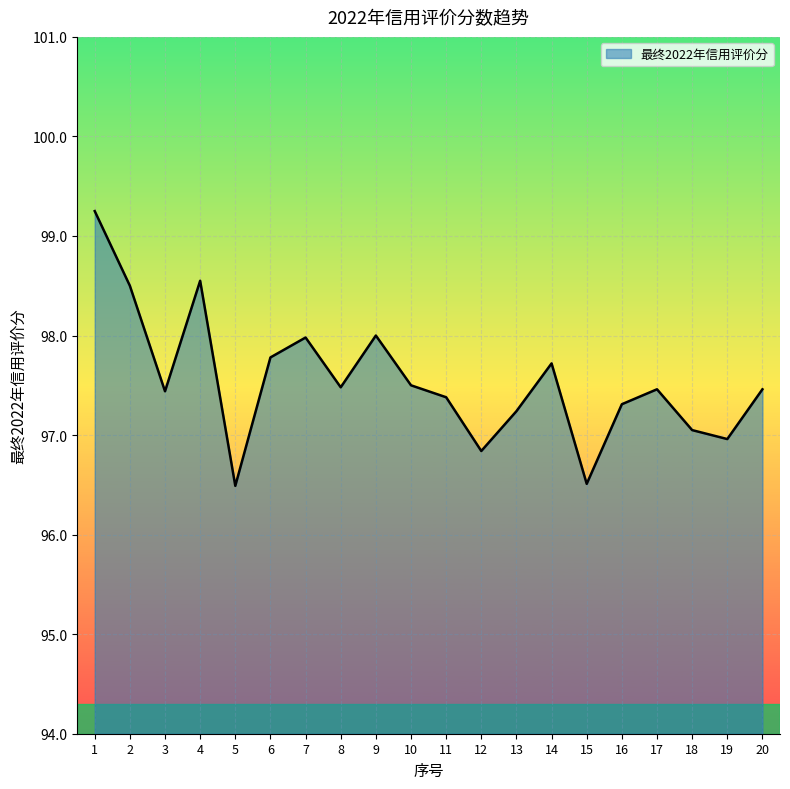

Is it true that the value at 16 is 166.0?

False